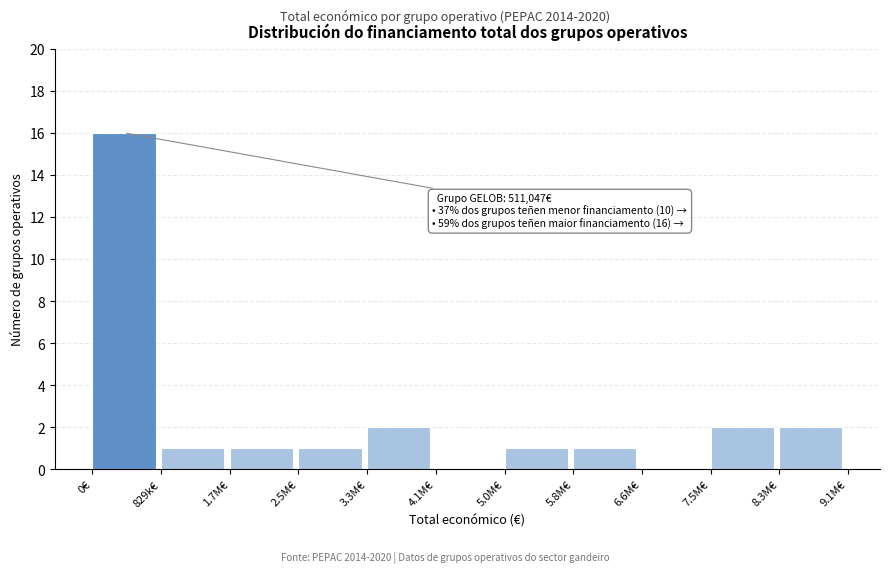

Reading right to left, transcribe all the data shown in this chart.

8.3M€=2	7.5M€=2	6.6M€=0	5.8M€=1	5.0M€=1	4.1M€=0	3.3M€=2	2.5M€=1	1.7M€=1	829k€=1	0€=16